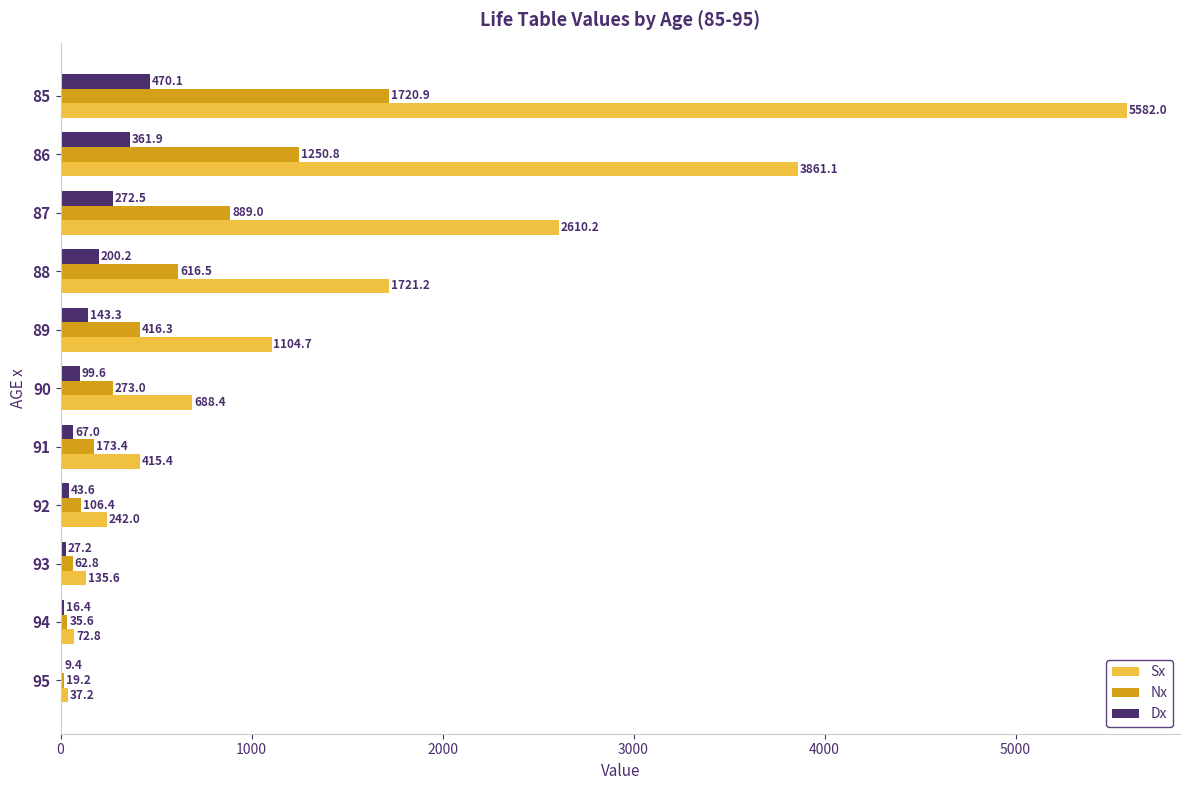

What is the greatest value displayed?

5582.0